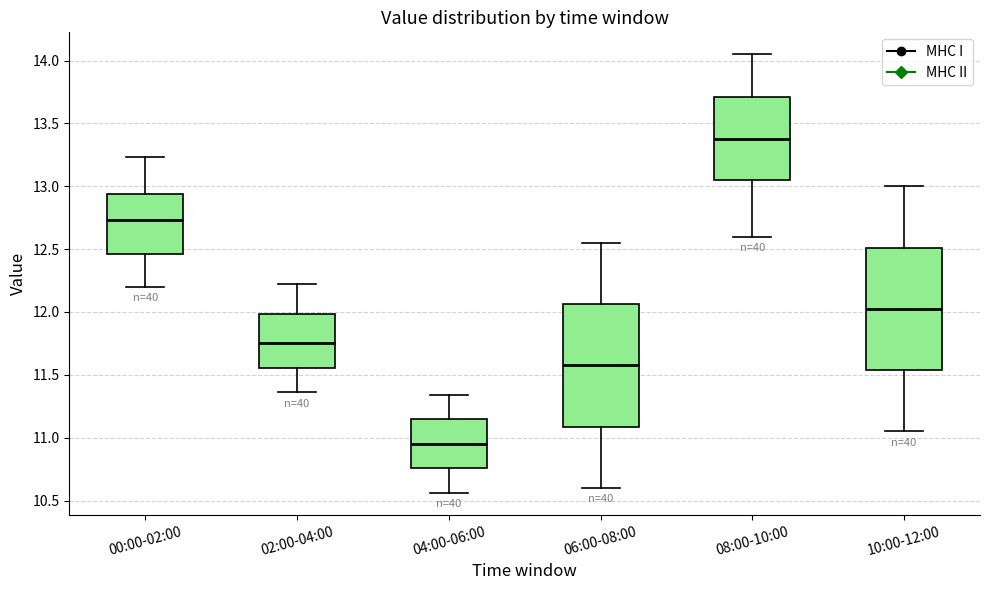

Reading left to right, read every box against the y-axis: the position of its median line, the range the box covers, and the ends of its whiskers. The values are not printed on the chart, so give them approximately, as read against the axis.

00:00-02:00: median 12.75, box 12.45 to 12.95, whiskers 12.20 to 13.25
02:00-04:00: median 11.75, box 11.55 to 12.00, whiskers 11.35 to 12.20
04:00-06:00: median 10.95, box 10.75 to 11.15, whiskers 10.55 to 11.35
06:00-08:00: median 11.60, box 11.10 to 12.05, whiskers 10.60 to 12.55
08:00-10:00: median 13.40, box 13.05 to 13.70, whiskers 12.60 to 14.05
10:00-12:00: median 12.05, box 11.55 to 12.50, whiskers 11.05 to 13.00